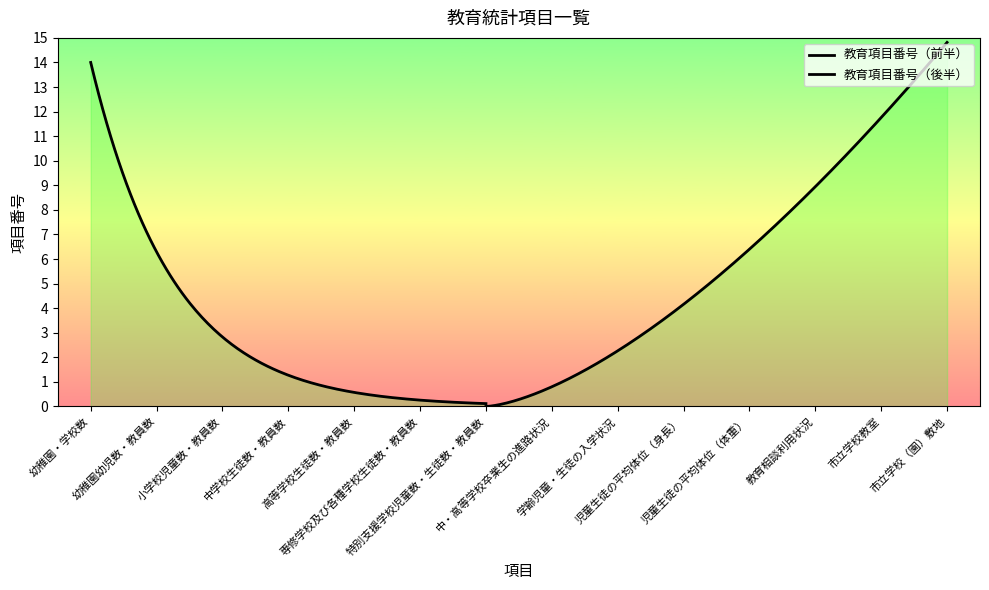

What is the difference between the second highest and minimum values?

12